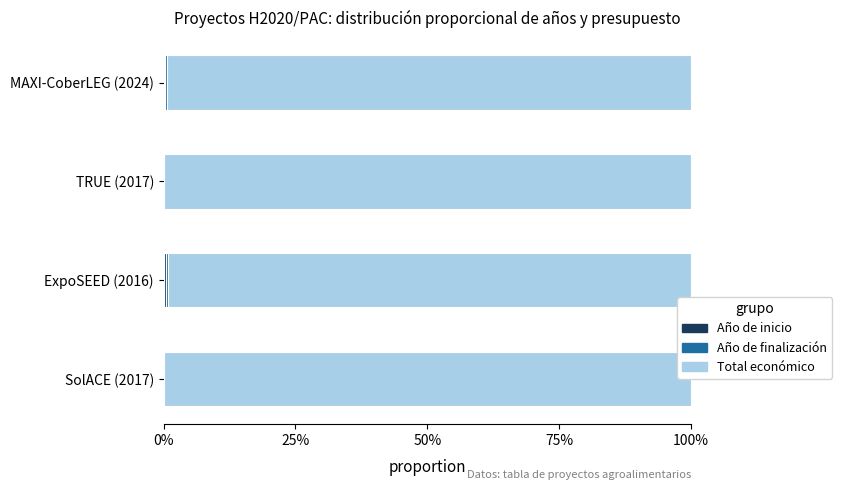

How many bars are there in each group?

3